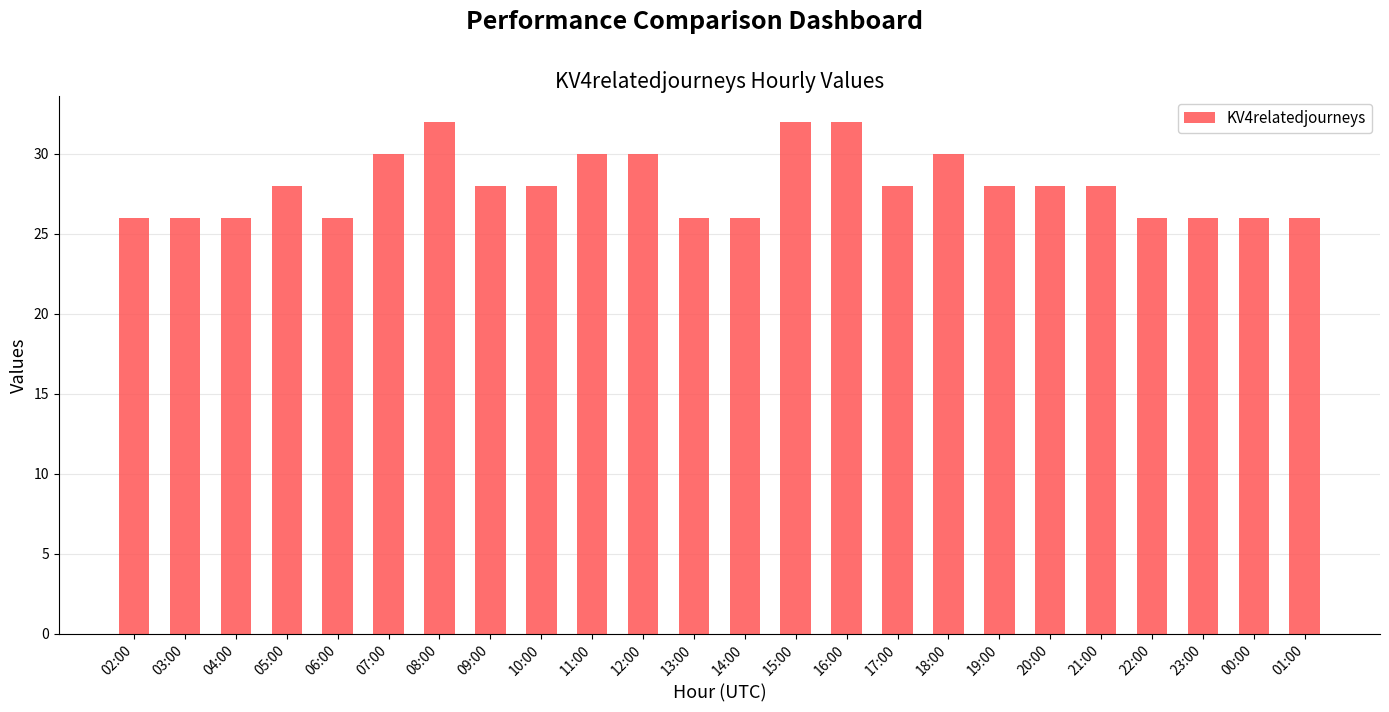

Reading left to right, list all the values displayed in this chart.

02:00=26	03:00=26	04:00=26	05:00=28	06:00=26	07:00=30	08:00=32	09:00=28	10:00=28	11:00=30	12:00=30	13:00=26	14:00=26	15:00=32	16:00=32	17:00=28	18:00=30	19:00=28	20:00=28	21:00=28	22:00=26	23:00=26	00:00=26	01:00=26